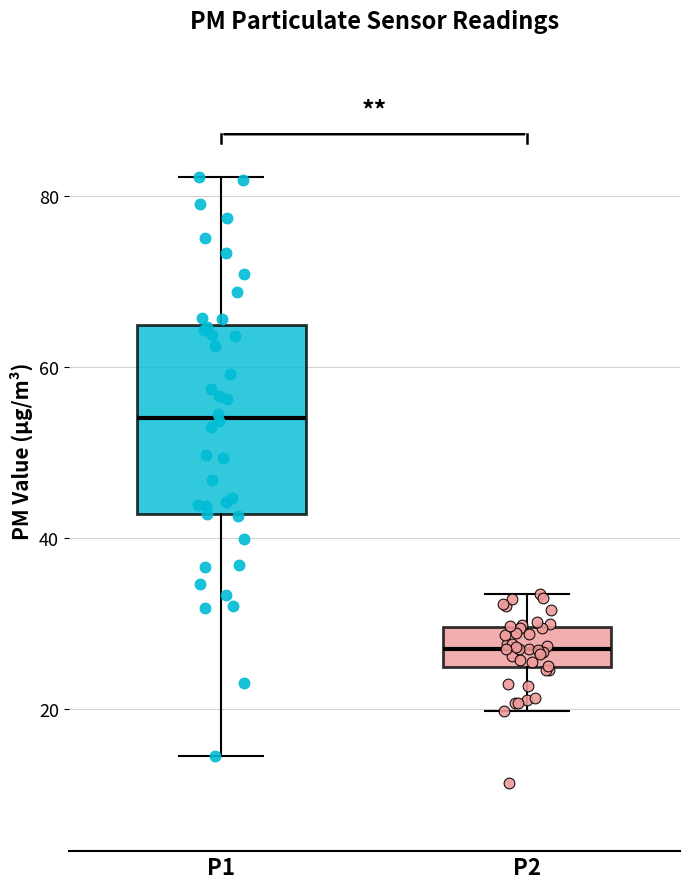

Which box's median line is the lowest?

P2